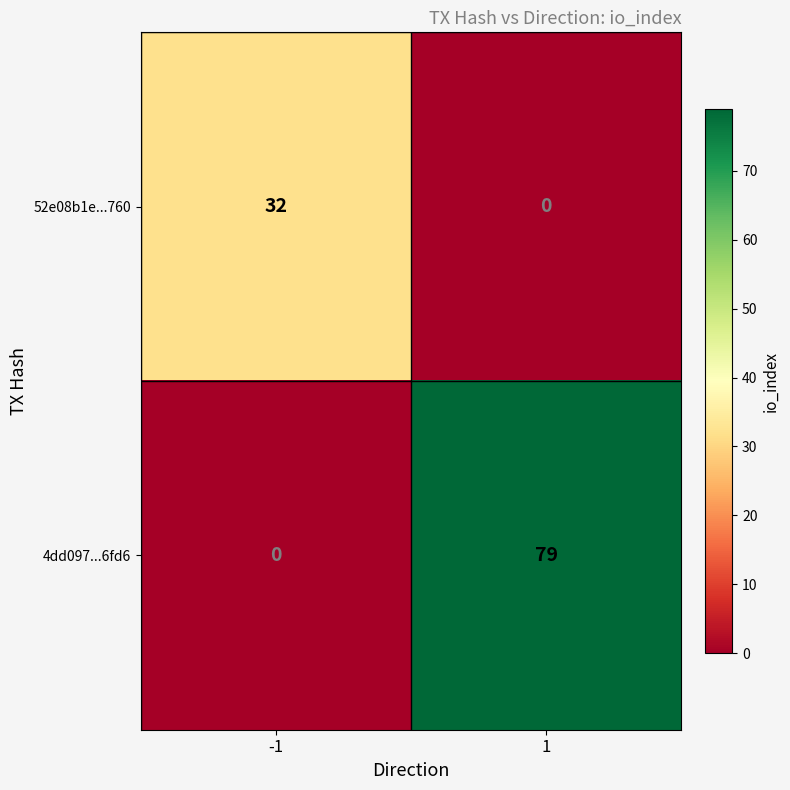

What is the maximum value for 52e08b1e...760?

32